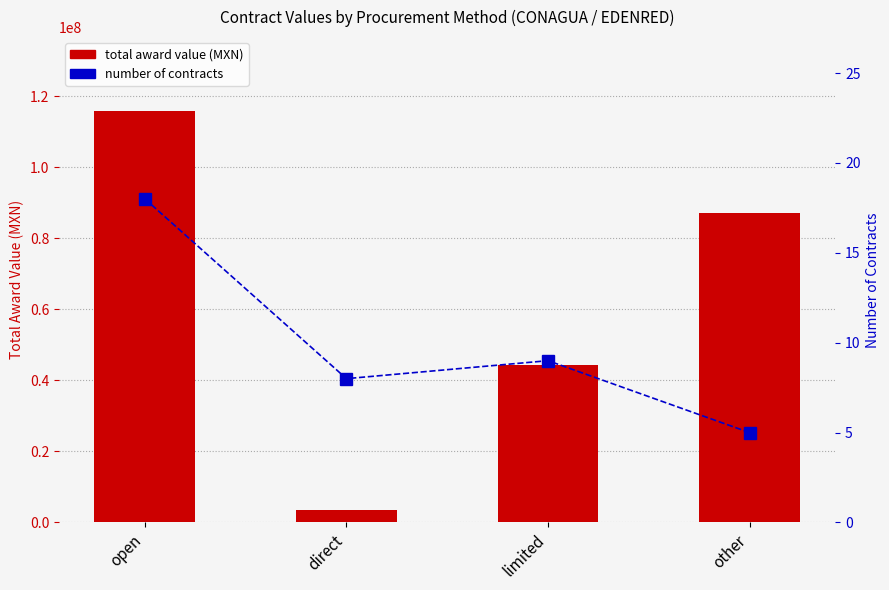

List the series in order of their overall mean, lowest first.

number of contracts, total award value (MXN)